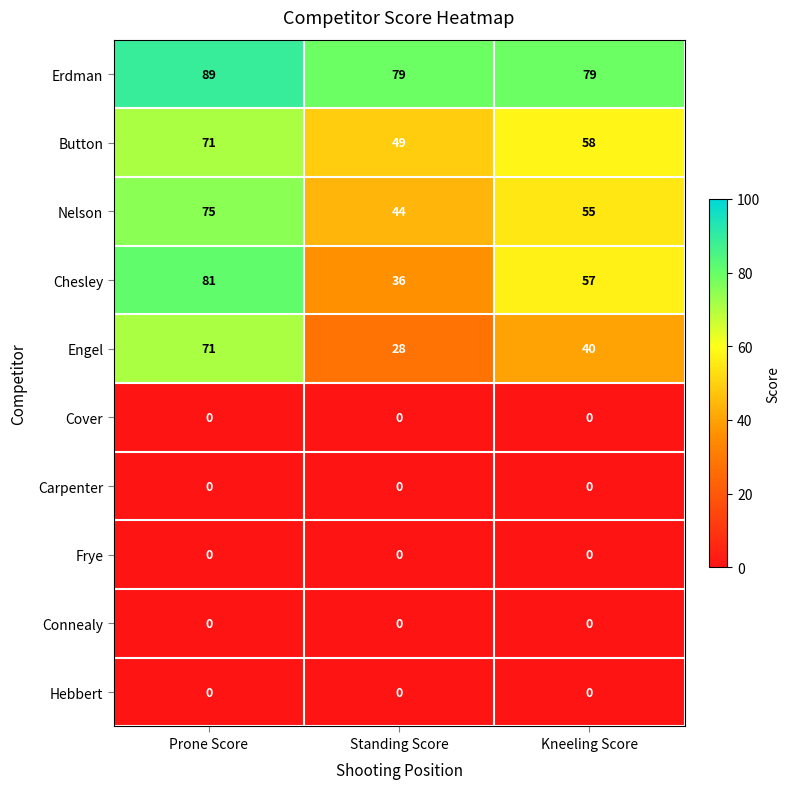

What is the spread (max minus min) of values at Kneeling Score?

79